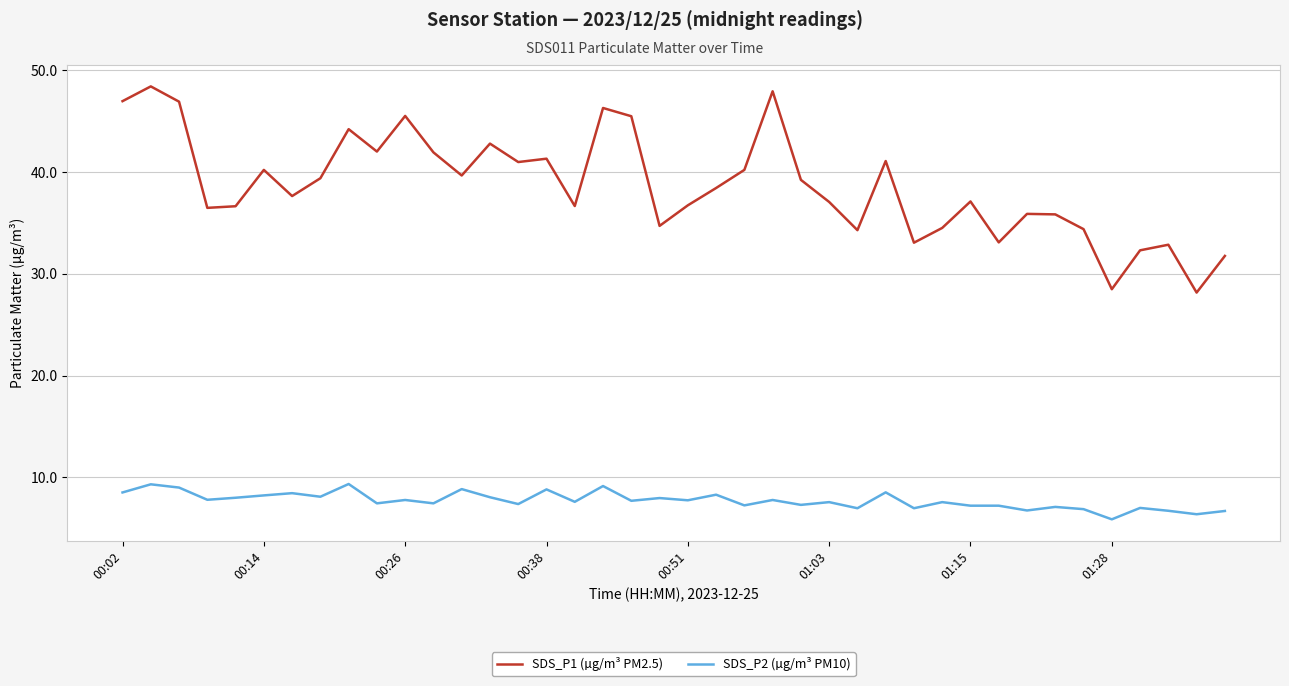

What is the minimum value shown in the chart?

5.9